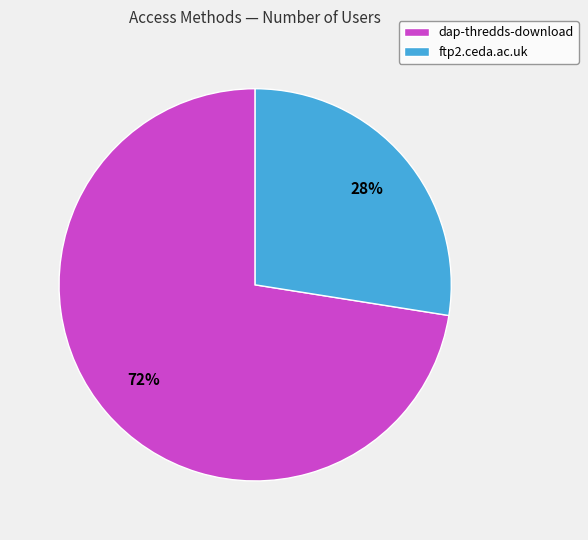

To the nearest percent, what is the average slice percentage?

50%